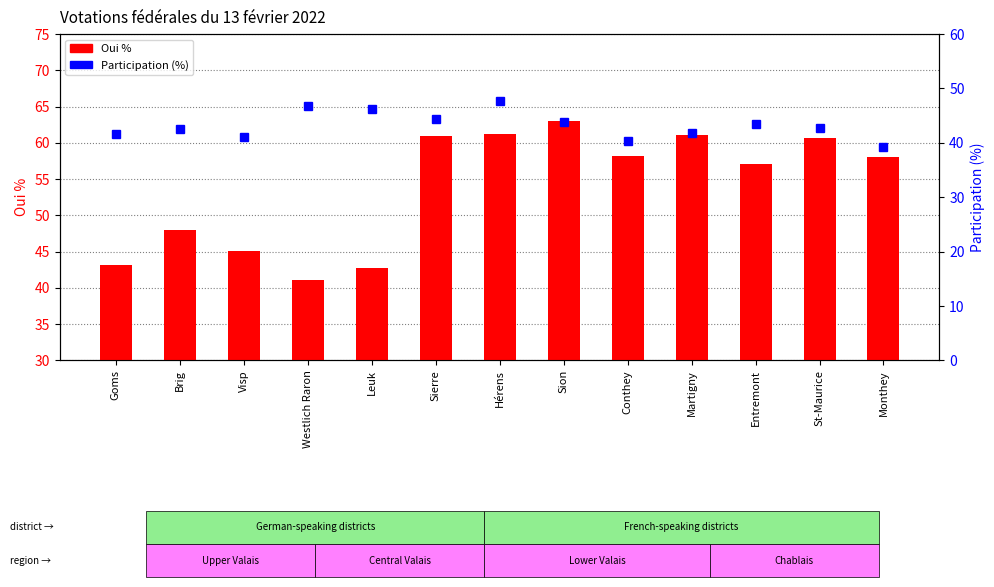

At Monthey, list the series in order from smallest to largest.

Participation (%), Oui %